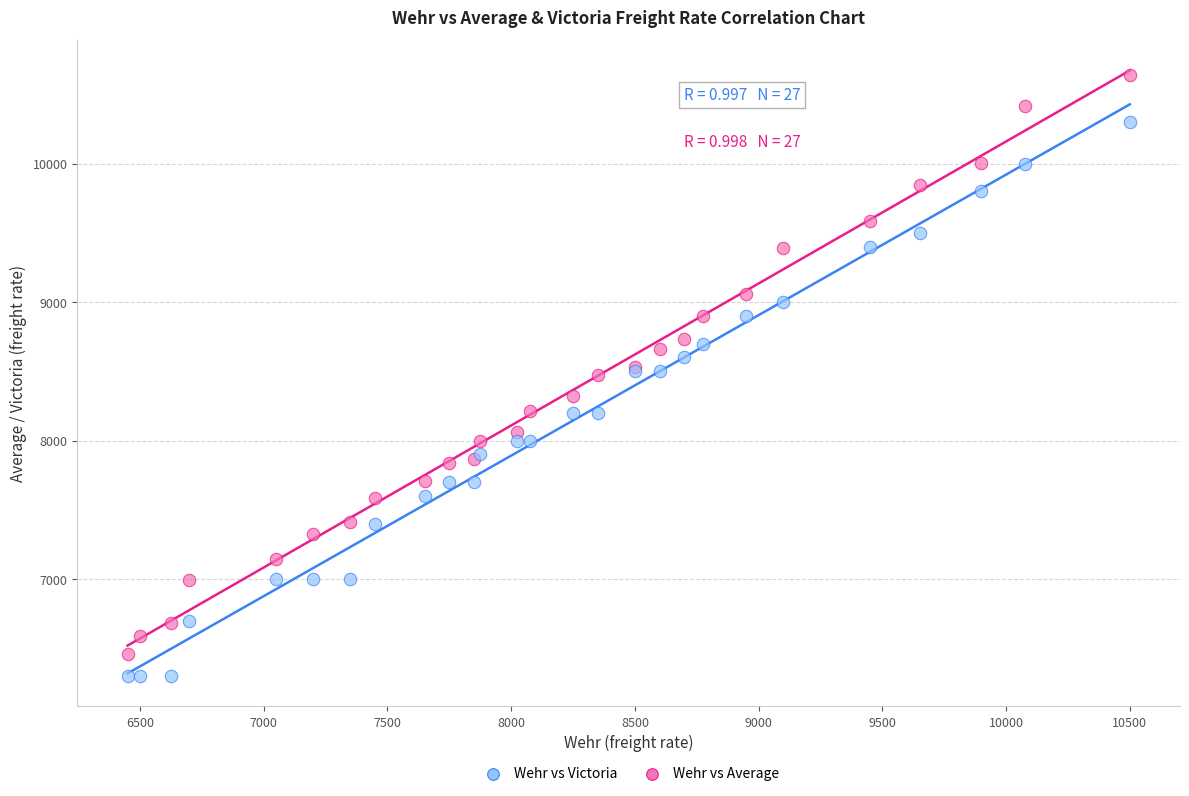

Which series contains the highest Y value?

Wehr vs Average